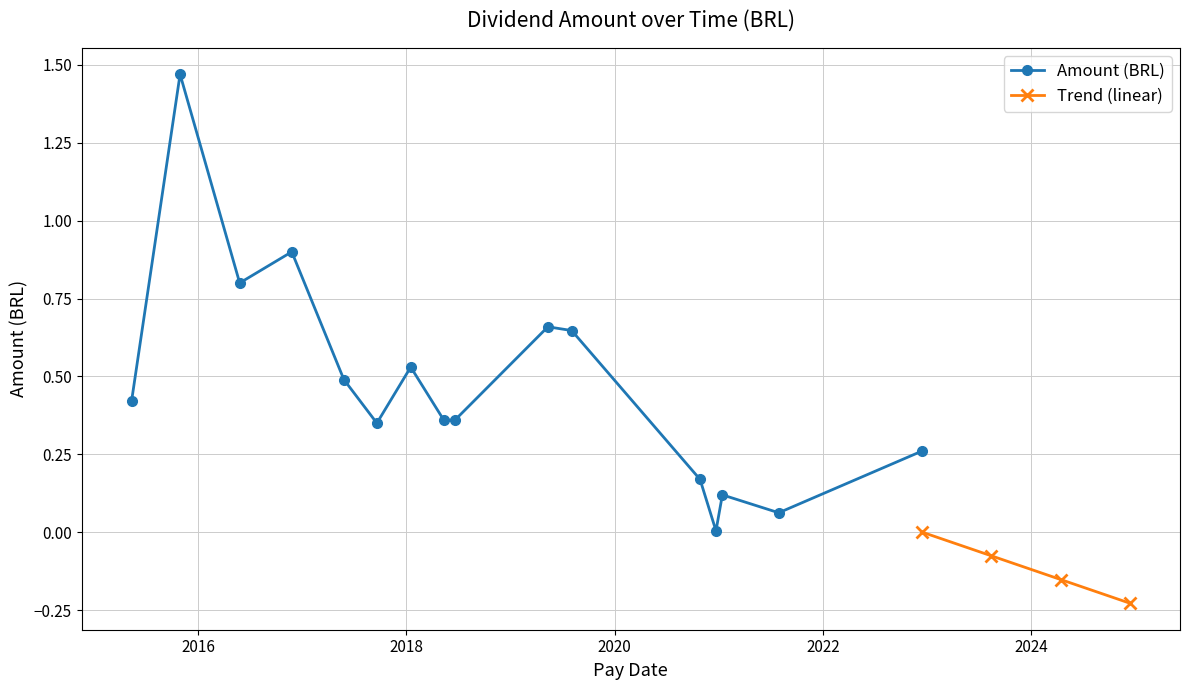

What is the value of the 16th point from the left?

0.3